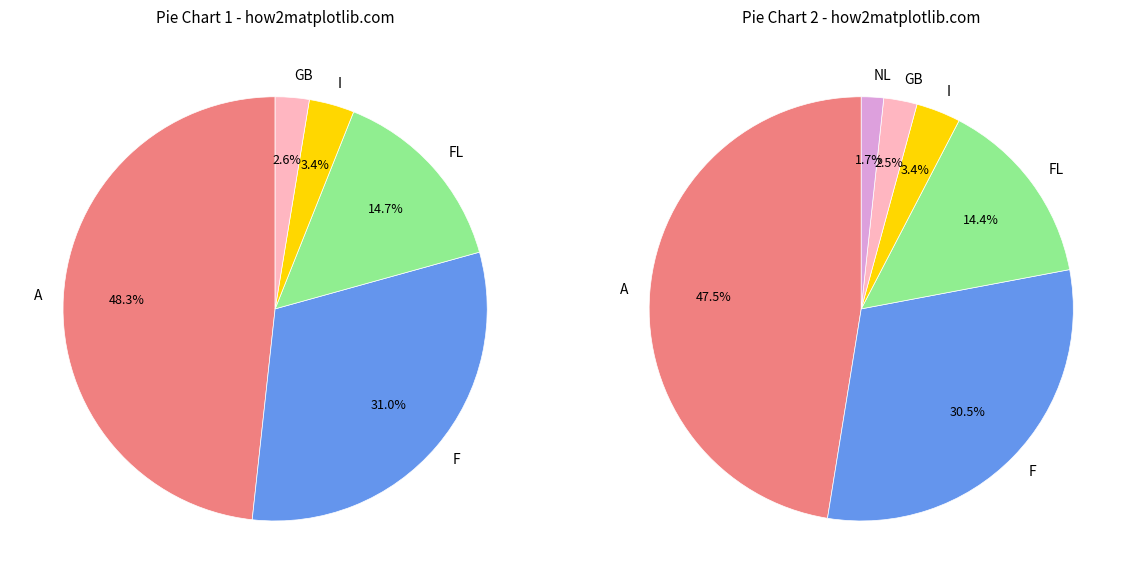

Is it true that A is 37% of the pie?

False